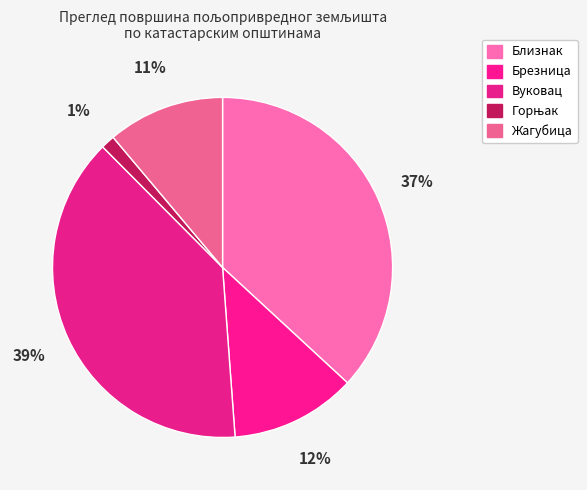

Is it true that Брезница is 12% of the pie?

True